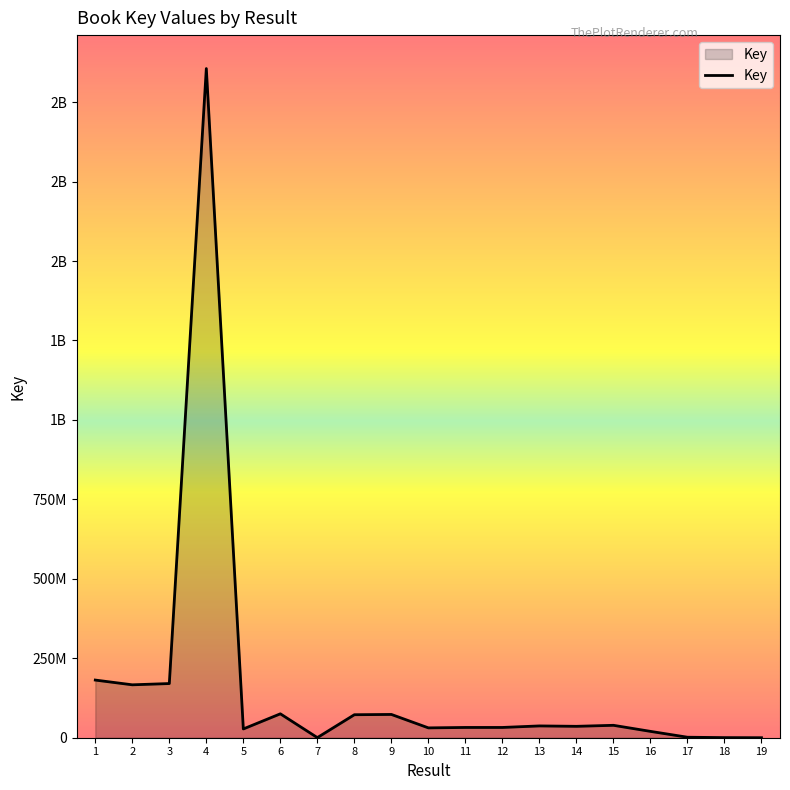

What is the greatest value displayed?

2105530266